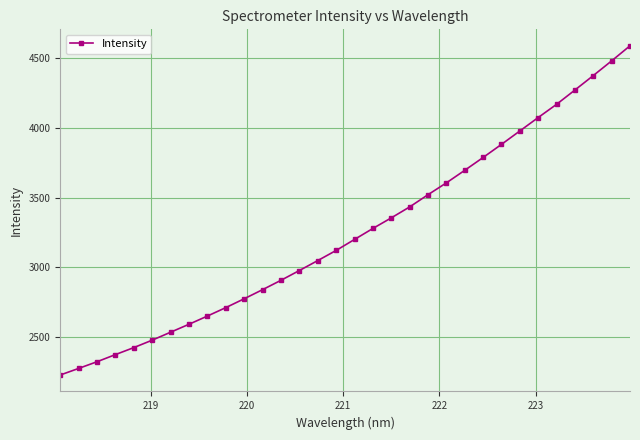

What is the sum of all values?

103922.8